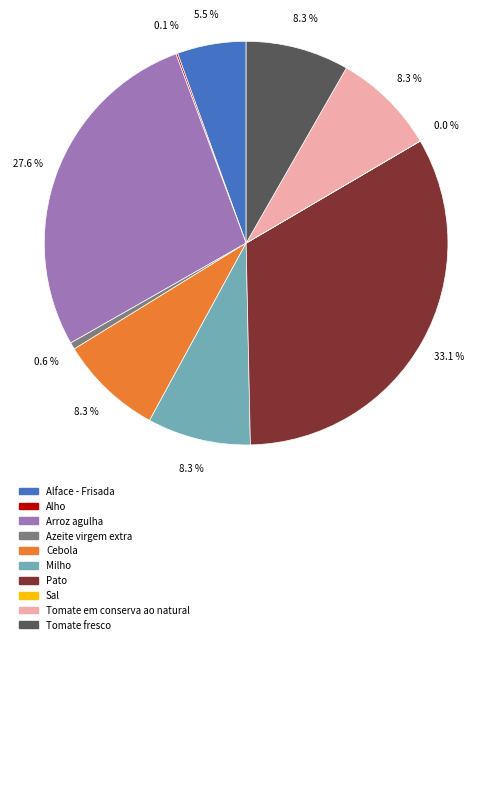

To the nearest percent, what is the difference between the largest and smallest slice percentages?

33%